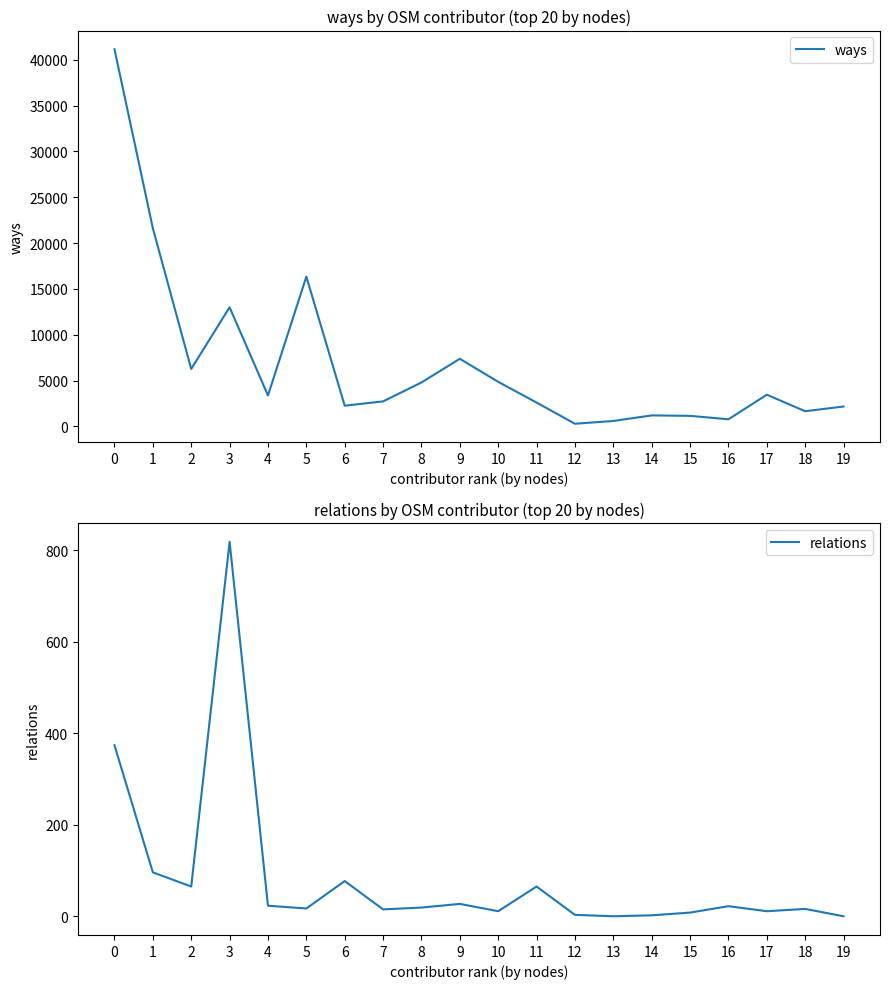

True or false: relations and ways cross at least once.

False